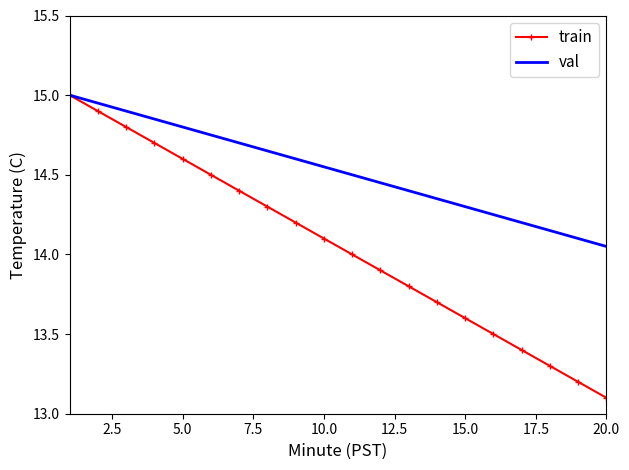

What is the maximum value shown in the chart?

15.0